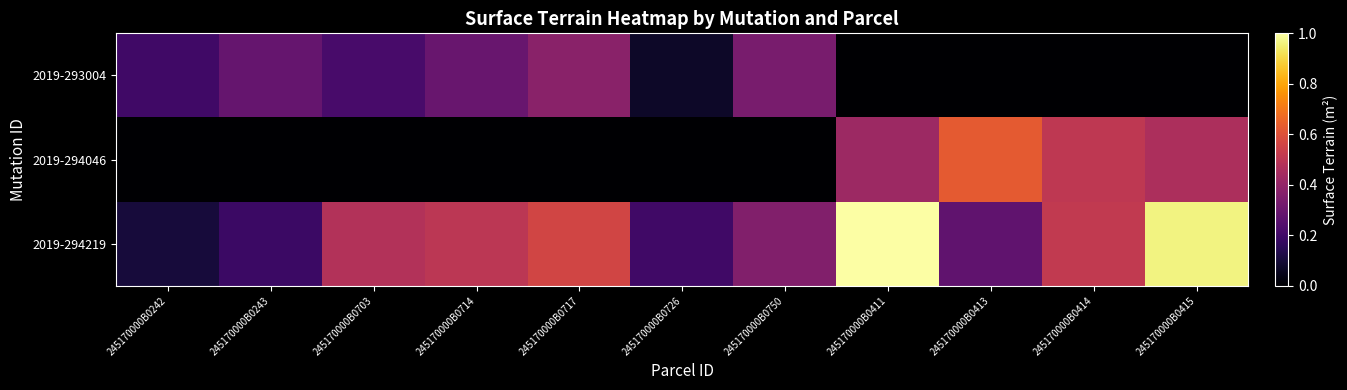

Between 245170000B0726 and 245170000B0414, which series saw the biggest shift?

2019-294046